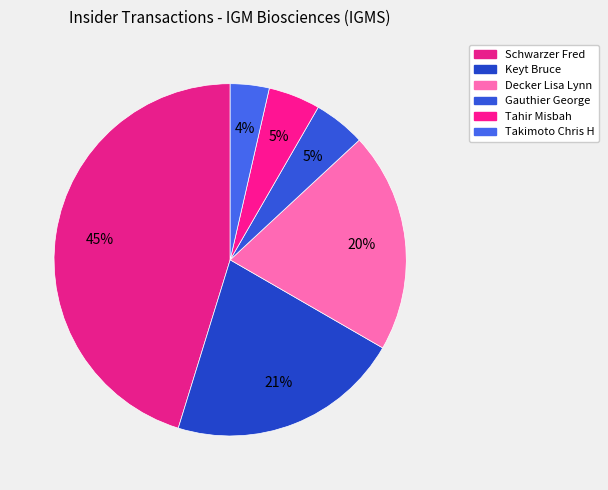

What is the ratio of the value at Takimoto Chris H to the value at Decker Lisa Lynn?

0.2